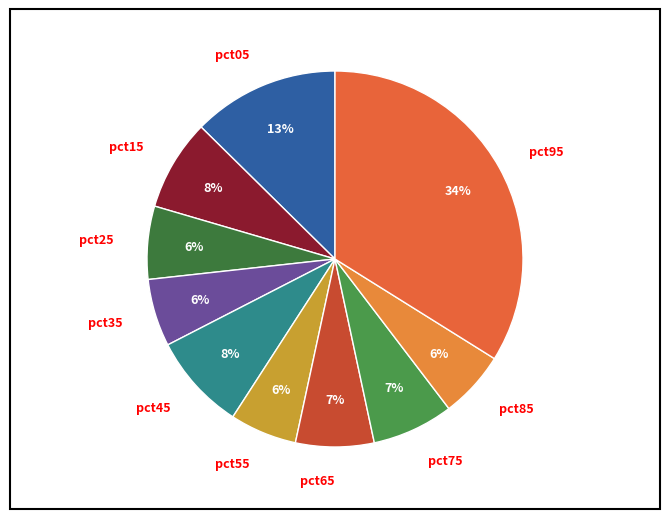

To the nearest percent, what percentage of the pie is pct85?

6%